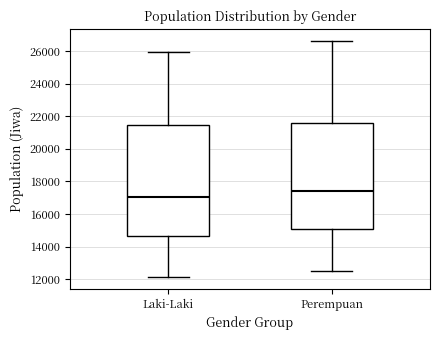

Where does the median line of the box for Perempuan sit on the y-axis? The values are not printed on the chart, so give them approximately, as read against the axis.

17400